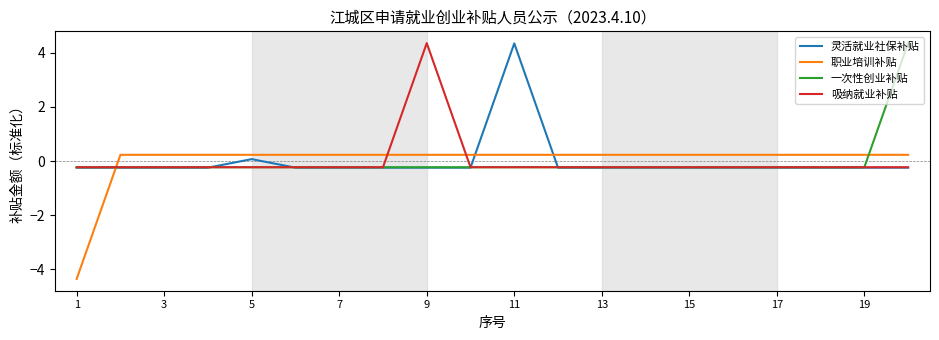

What is the smallest value displayed?

-4.4